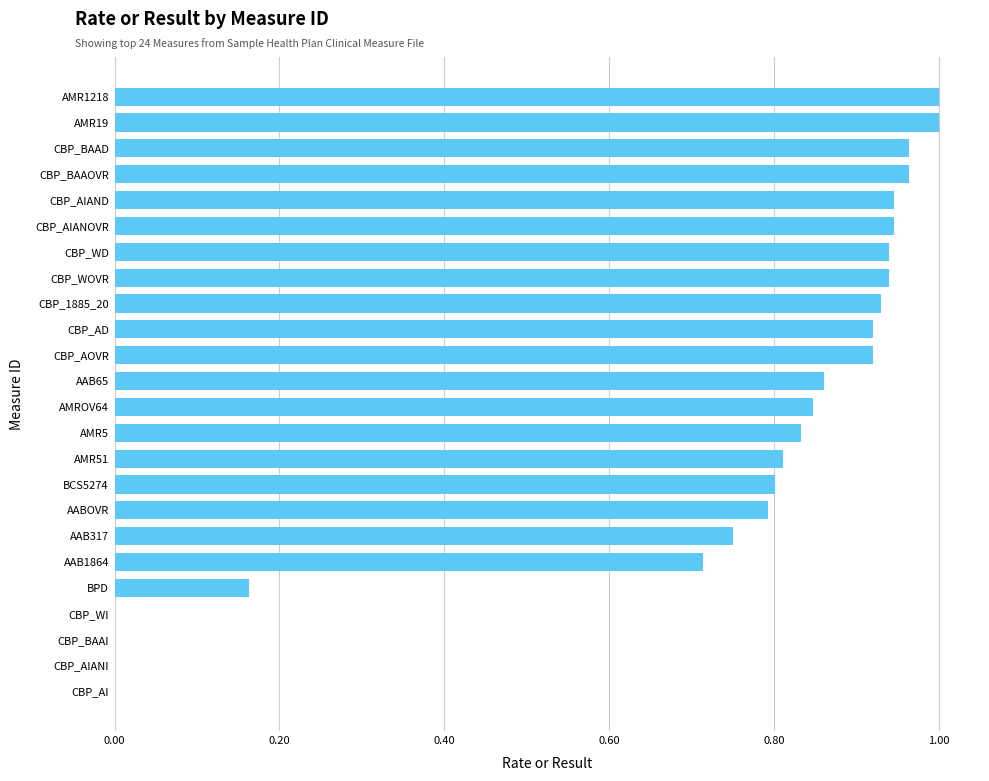

What is the sum of the values at CBP_BAAOVR and CBP_AD?

1.9